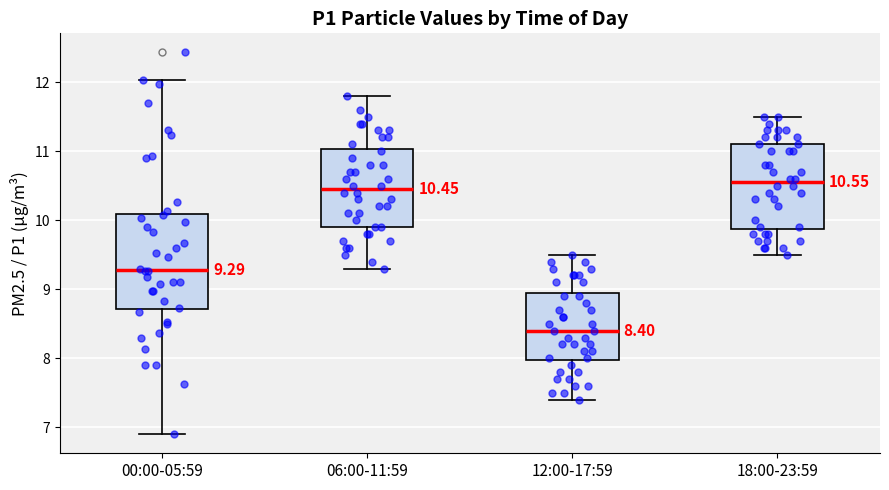

Which box is the tallest, from its lower edge to its upper edge?

00:00-05:59